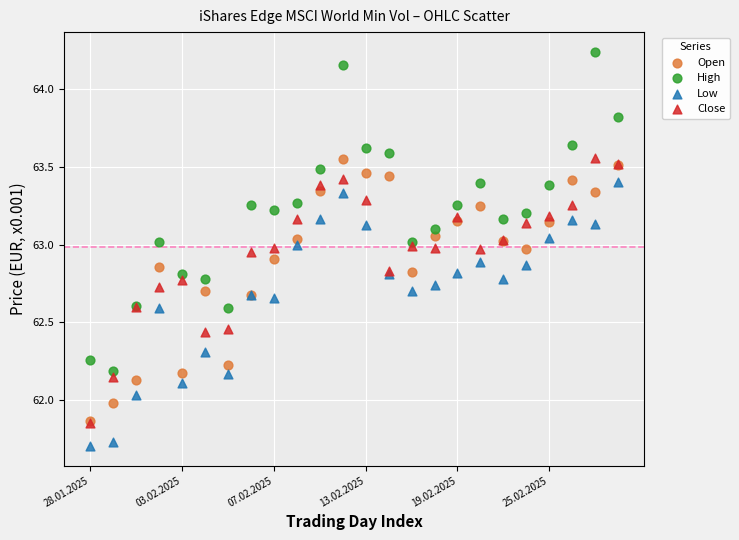

Which series has the largest Y range (max minus min)?

High